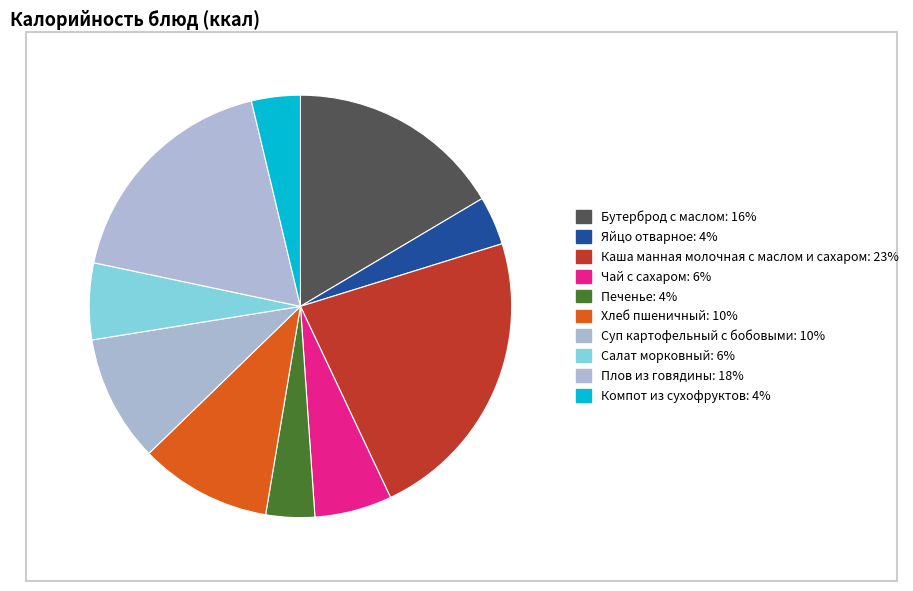

Which slice is the largest?

Каша манная молочная с маслом и сахаром